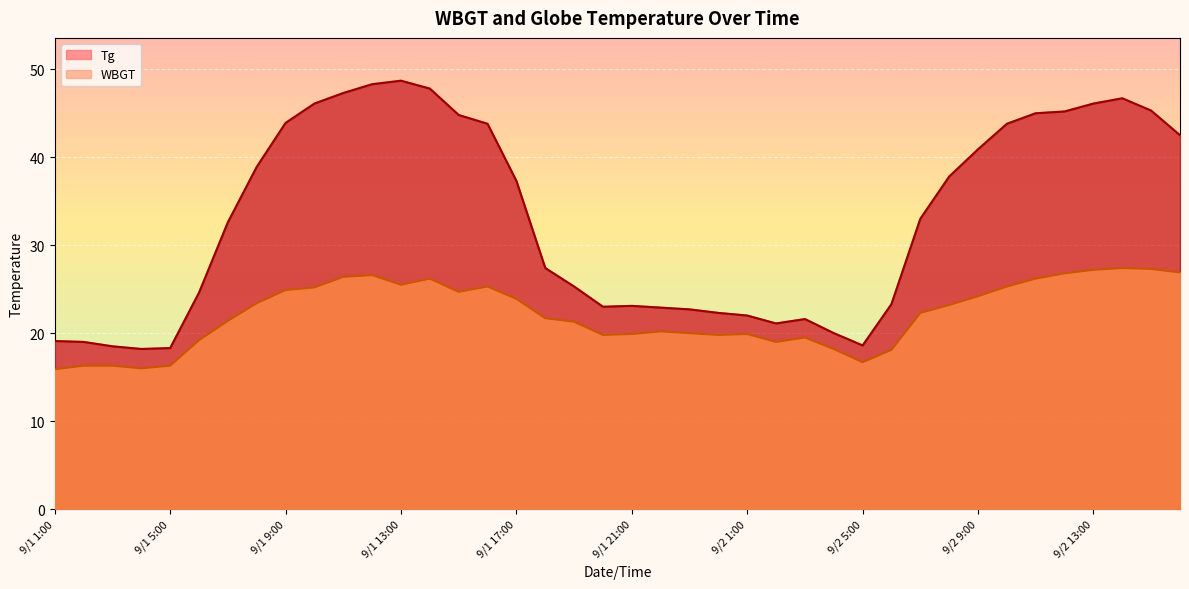

Rank the series at 9/2 4:00 from highest to lowest value.

Tg, WBGT